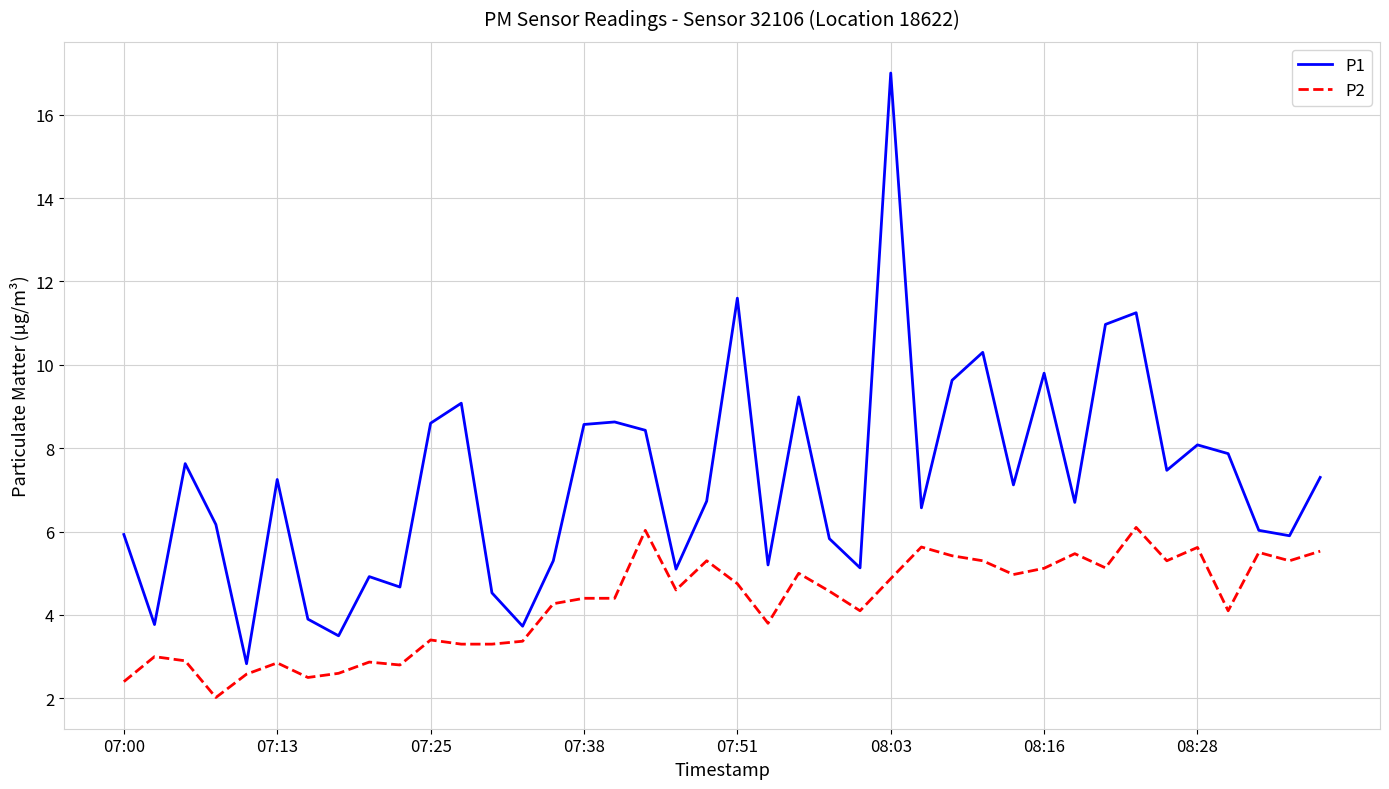

Rank the series by their average value, from highest to lowest.

P1, P2